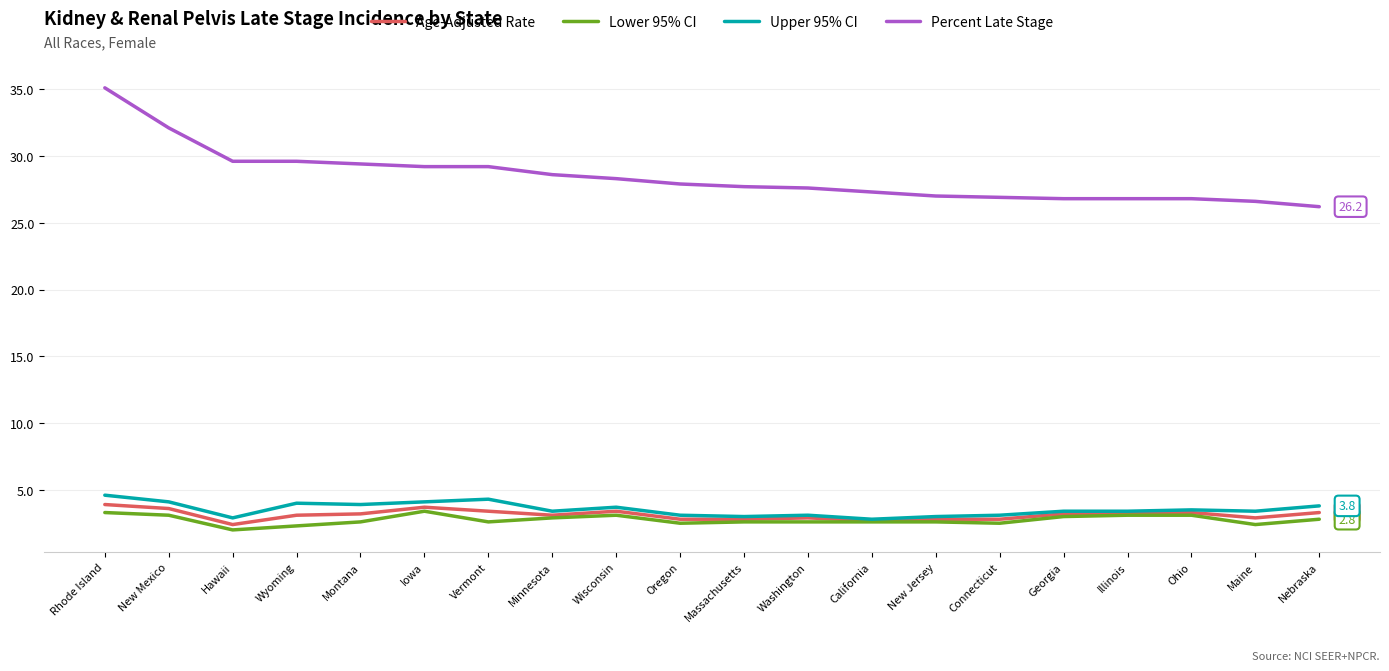

Count the number of data series in this chart.

4